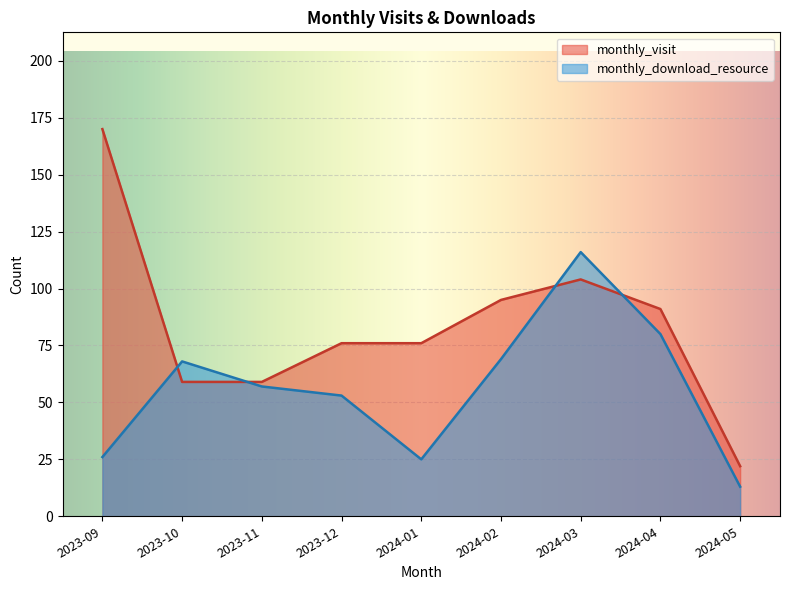

Is it true that monthly_download_resource equals 116 at 2024-03?

True